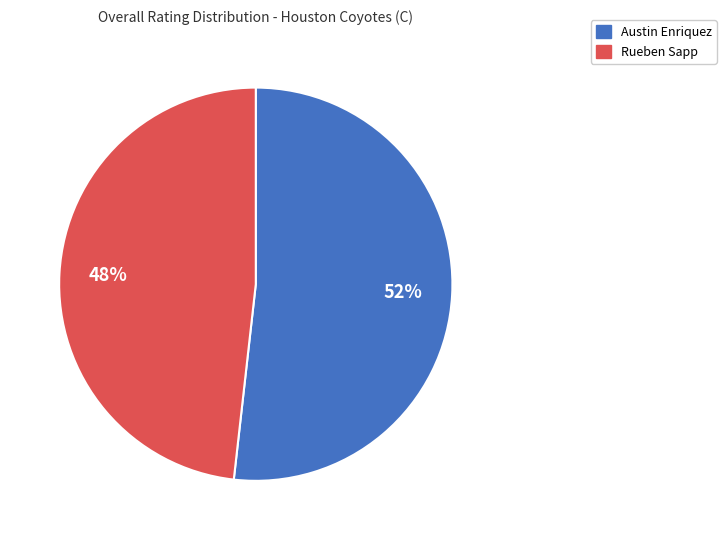

Does Austin Enriquez represent more than half of the total?

Yes